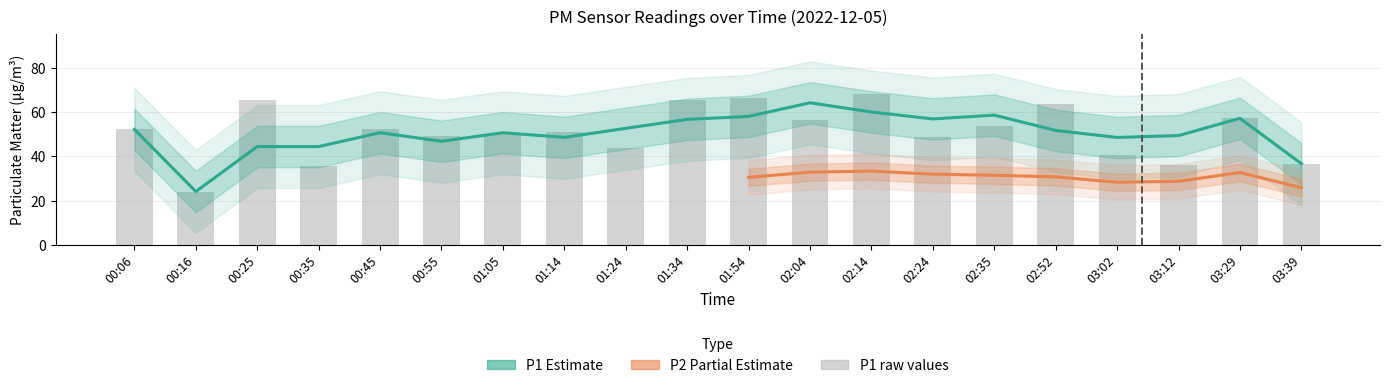

Are the bars horizontal?

No